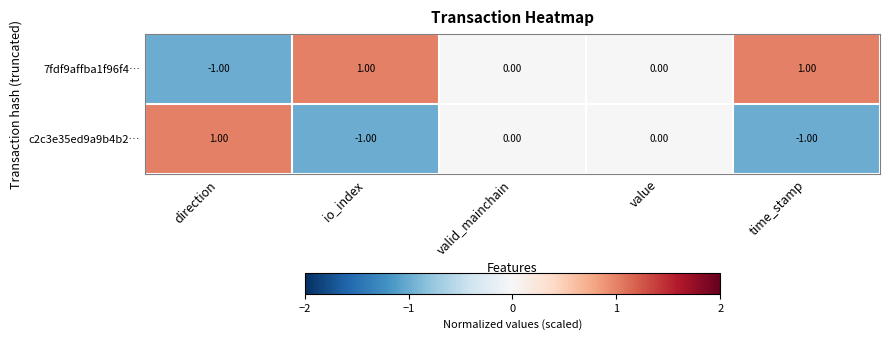

Where does the 7fdf9affba1f96f4… series first go above 0?

io_index